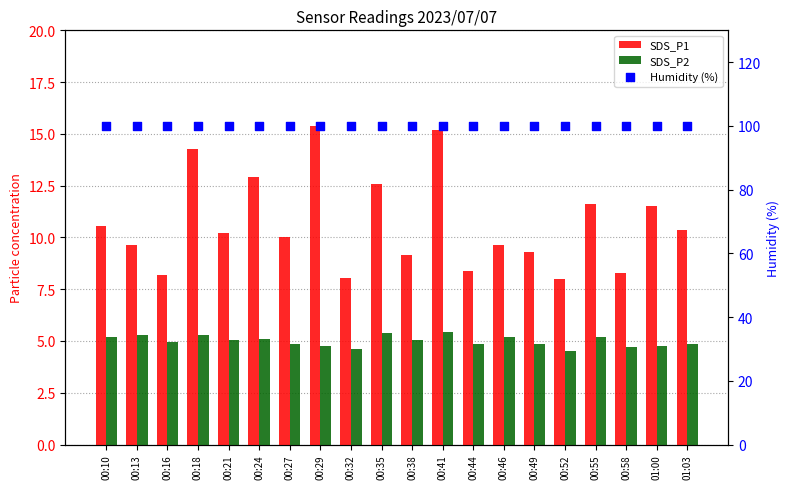

Is the value of SDS_P1 at 00:41 greater than the value of SDS_P2 at 00:21?

Yes